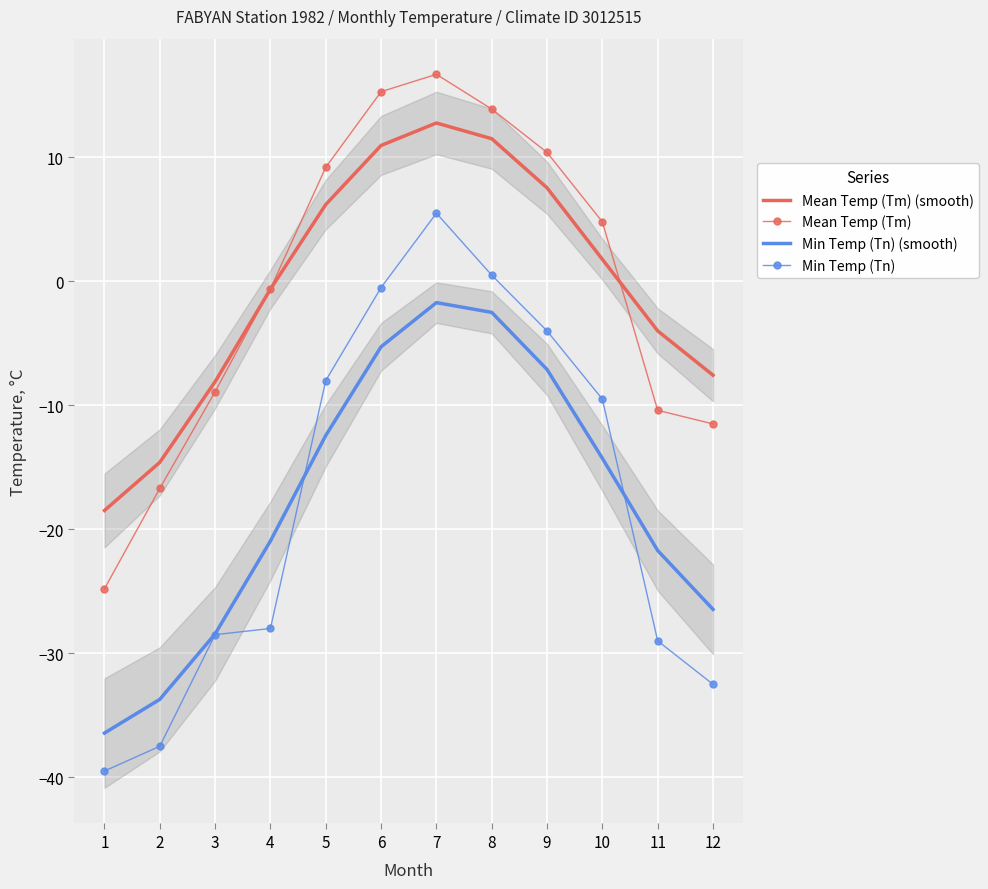

What is the total value across all series at 4?

-50.2